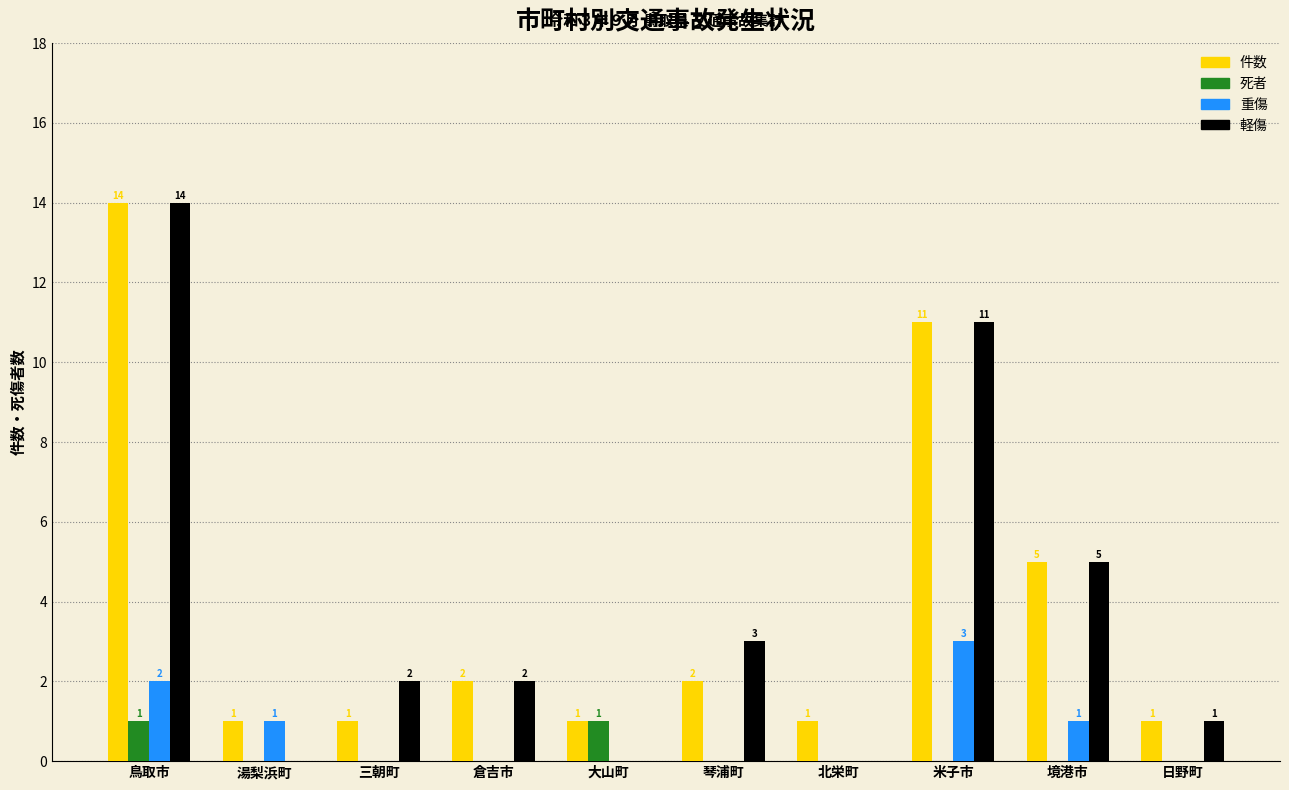

Reading left to right, what are all the values shown in this chart?

件数: 鳥取市=14	湯梨浜町=1	三朝町=1	倉吉市=2	大山町=1	琴浦町=2	北栄町=1	米子市=11	境港市=5	日野町=1
死者: 鳥取市=1	湯梨浜町=0	三朝町=0	倉吉市=0	大山町=1	琴浦町=0	北栄町=0	米子市=0	境港市=0	日野町=0
重傷: 鳥取市=2	湯梨浜町=1	三朝町=0	倉吉市=0	大山町=0	琴浦町=0	北栄町=0	米子市=3	境港市=1	日野町=0
軽傷: 鳥取市=14	湯梨浜町=0	三朝町=2	倉吉市=2	大山町=0	琴浦町=3	北栄町=0	米子市=11	境港市=5	日野町=1